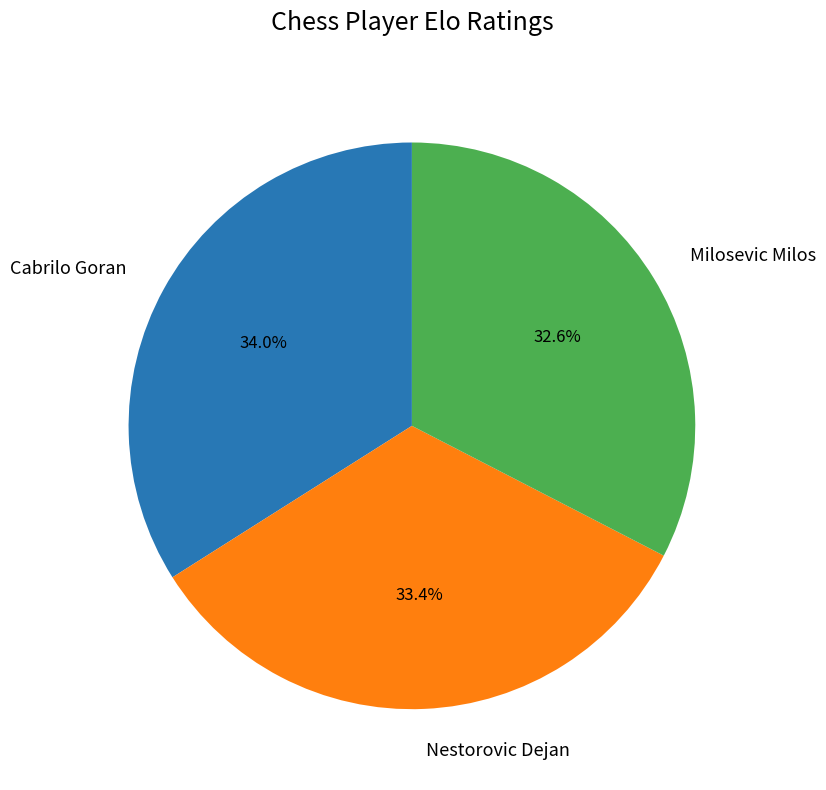

How many slices are in this pie chart?

3